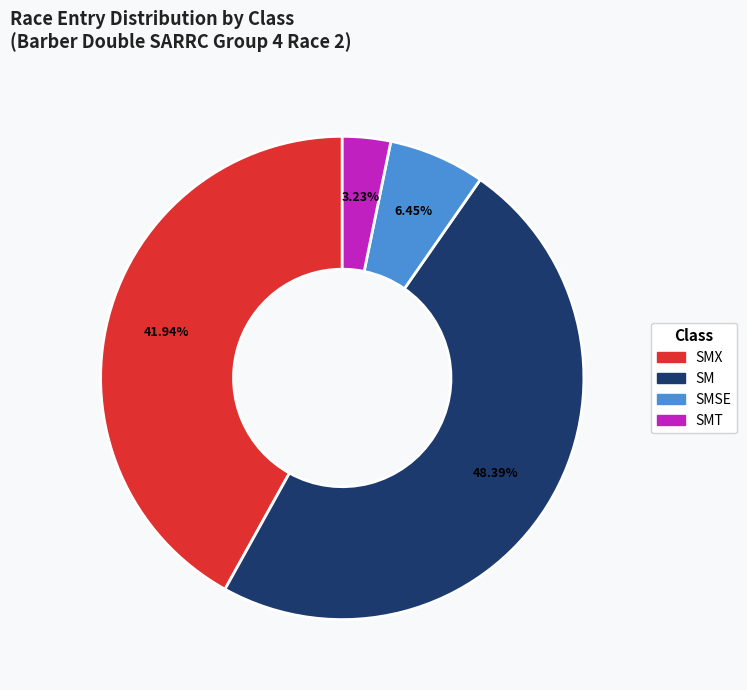

How many segments does this pie chart have?

4